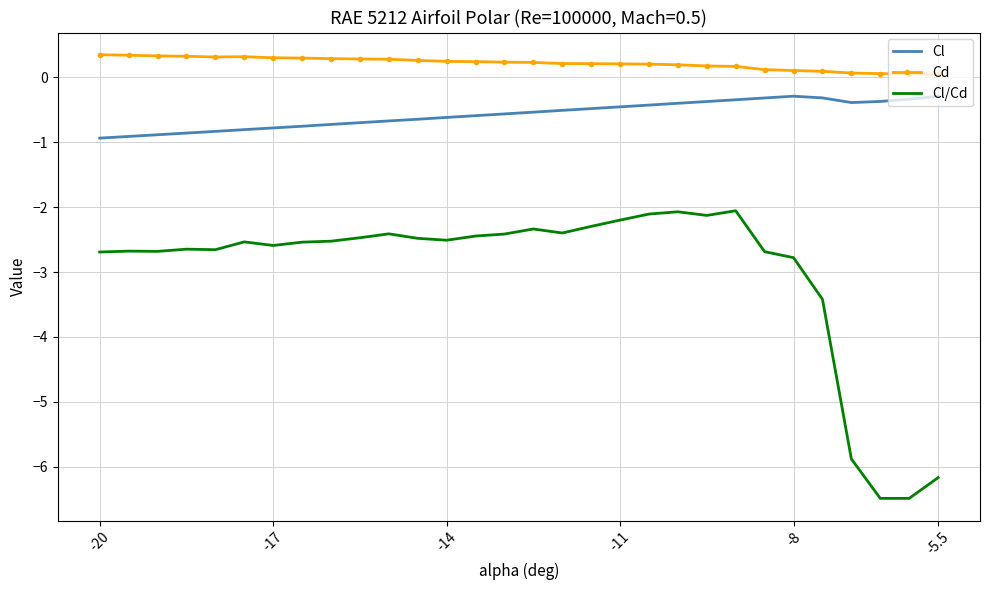

Which series has the largest range (max minus min)?

Cl/Cd